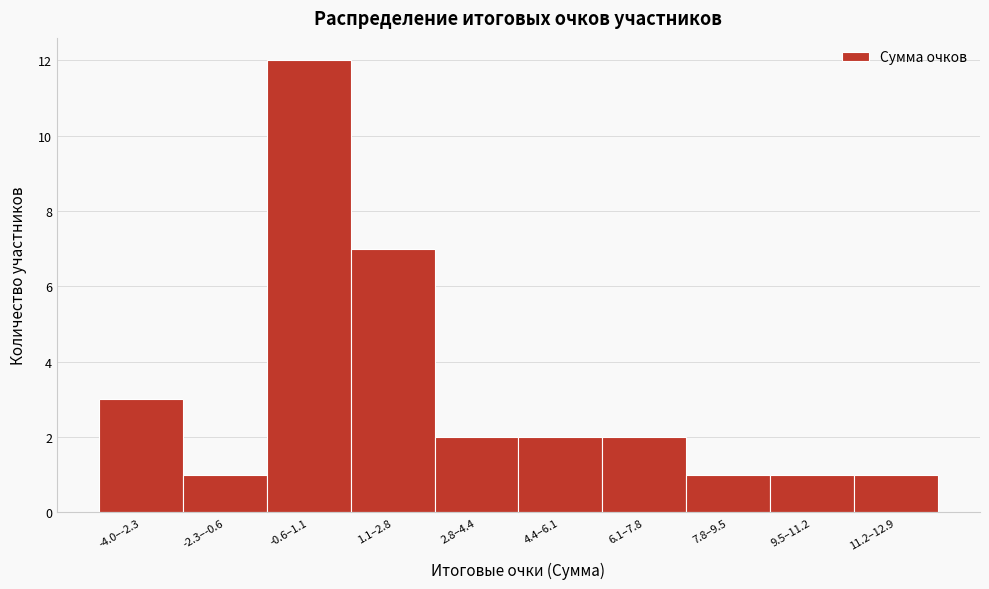

Reading right to left, what are all the values shown in this chart?

11.2–12.9=1	9.5–11.2=1	7.8–9.5=1	6.1–7.8=2	4.4–6.1=2	2.8–4.4=2	1.1–2.8=7	-0.6–1.1=12	-2.3–-0.6=1	-4.0–-2.3=3